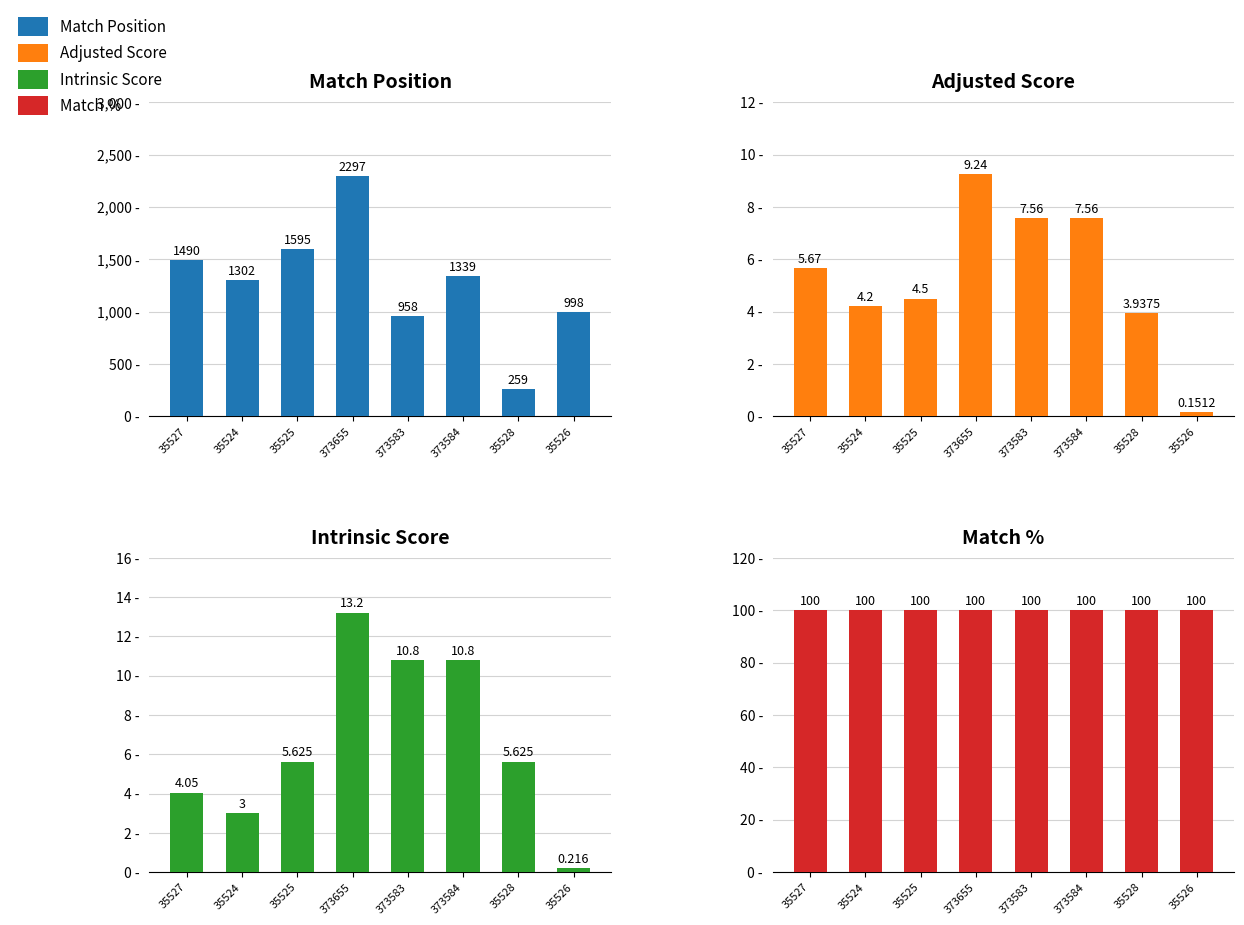

List the series in order of their peak value, lowest first.

Adjusted Score, Intrinsic Score, Match %, Match Position